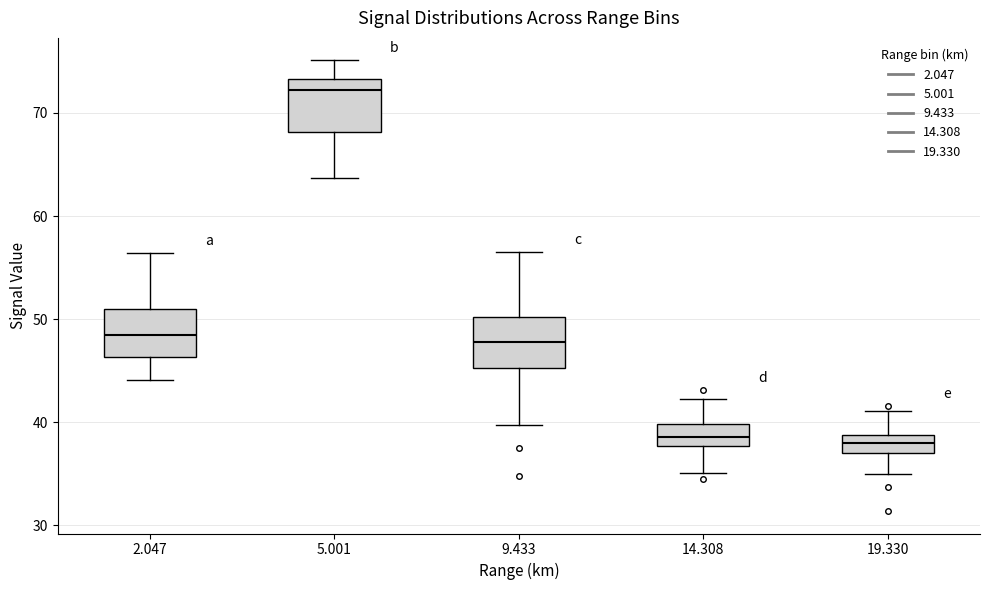

Reading left to right, read every box against the y-axis: the position of its median line, the range the box covers, and the ends of its whiskers. The values are not printed on the chart, so give them approximately, as read against the axis.

2.047: median 48, box 46 to 51, whiskers 44 to 56
5.001: median 72, box 68 to 73, whiskers 64 to 75
9.433: median 48, box 45 to 50, whiskers 40 to 57
14.308: median 39, box 38 to 40, whiskers 35 to 42
19.330: median 38, box 37 to 39, whiskers 35 to 41